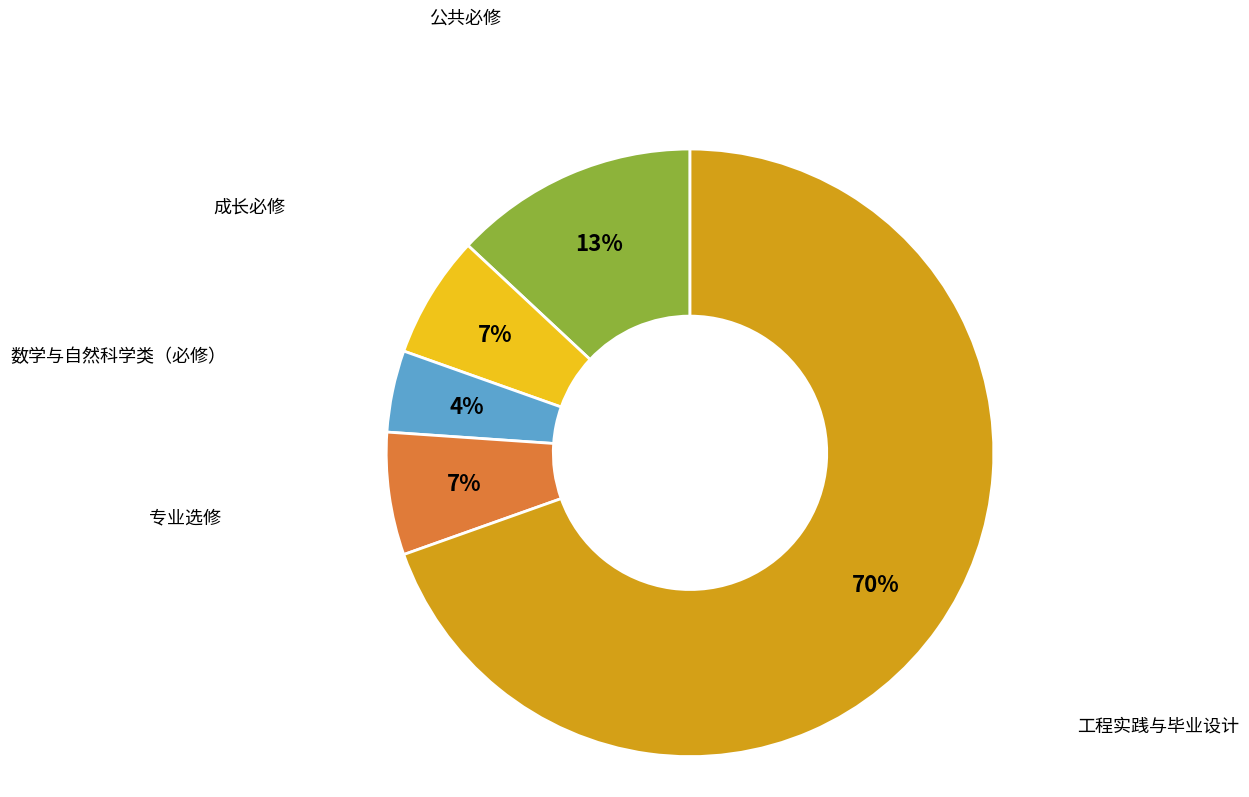

To the nearest percent, what is the difference between the largest and smallest slice percentages?

65%